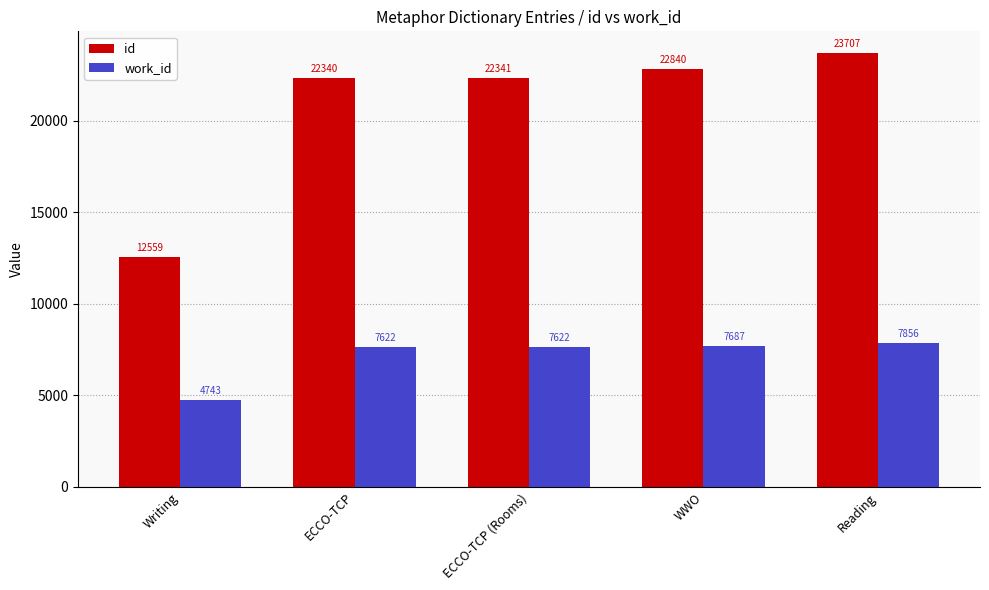

What are all the series names shown in the legend?

id, work_id